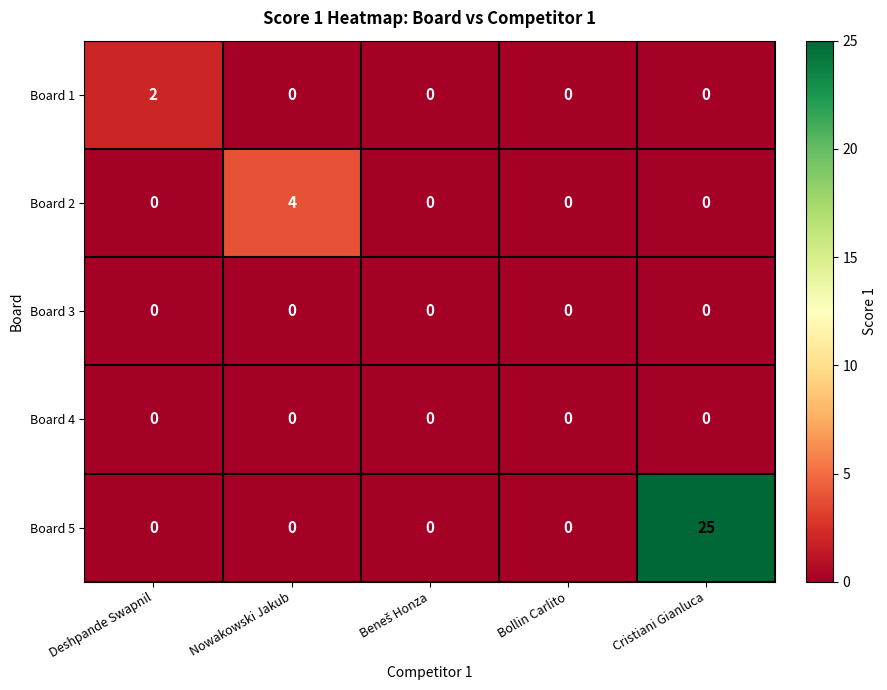

Which series changed the most between Bollin Carlito and Cristiani Gianluca?

Board 5